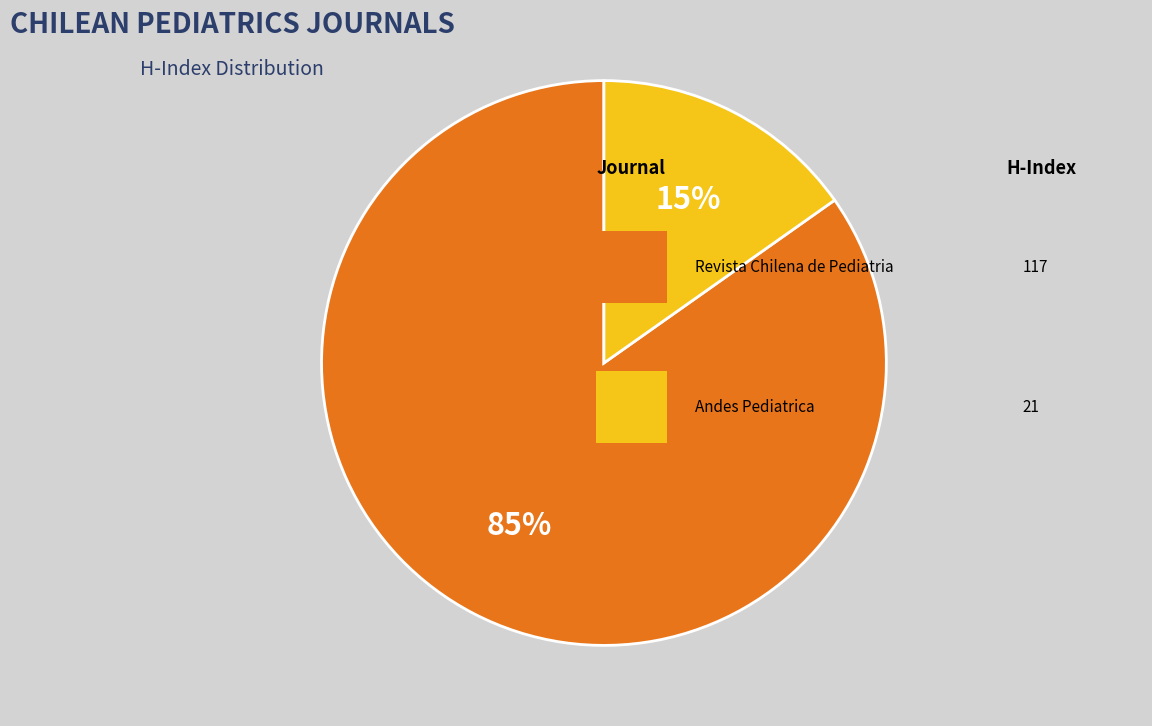

To the nearest percent, what is the average slice percentage?

50%